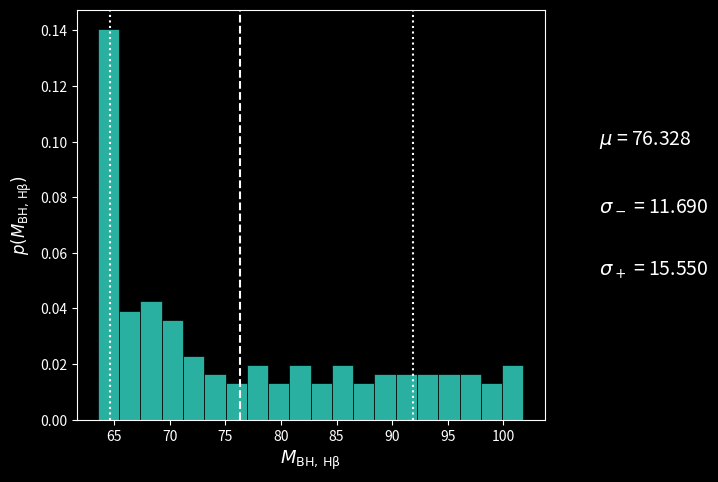

Read against the x-axis, roughly where is the centre of the tallest bar?

64.5